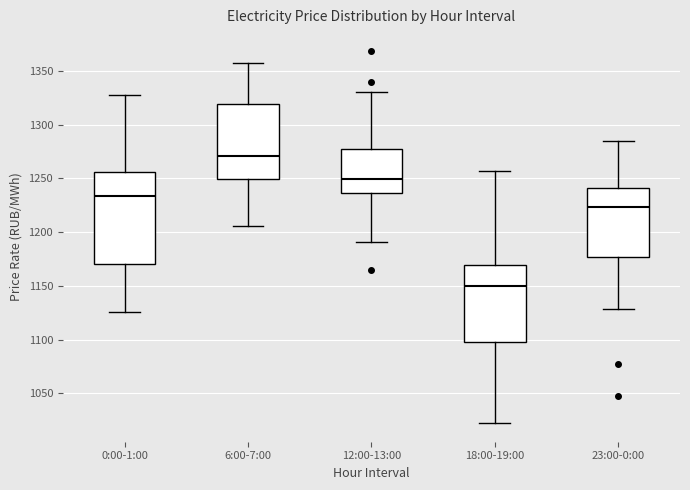

Which box's median line is the lowest?

18:00-19:00